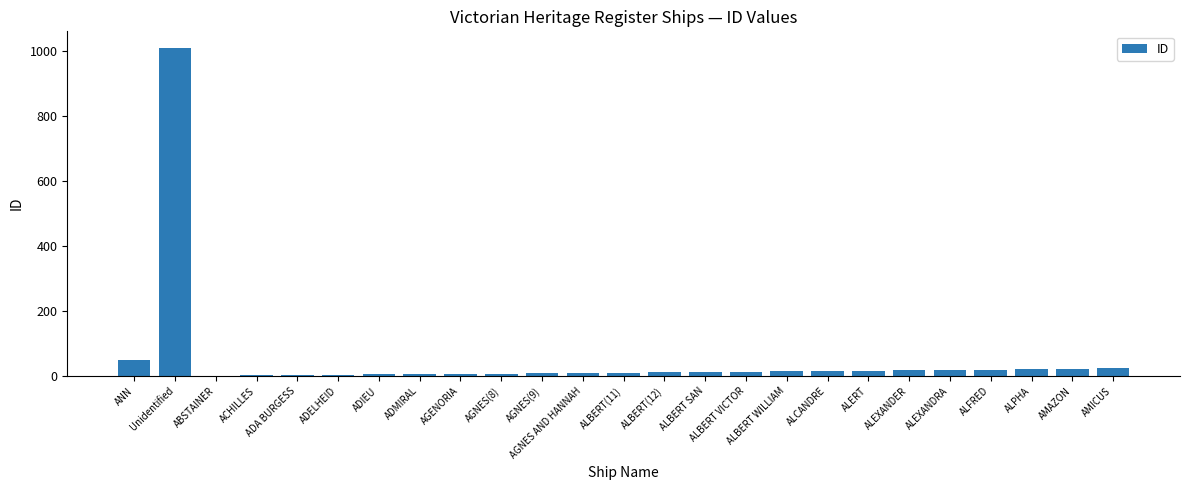

Where is the data nearest to the value 505?

ANN